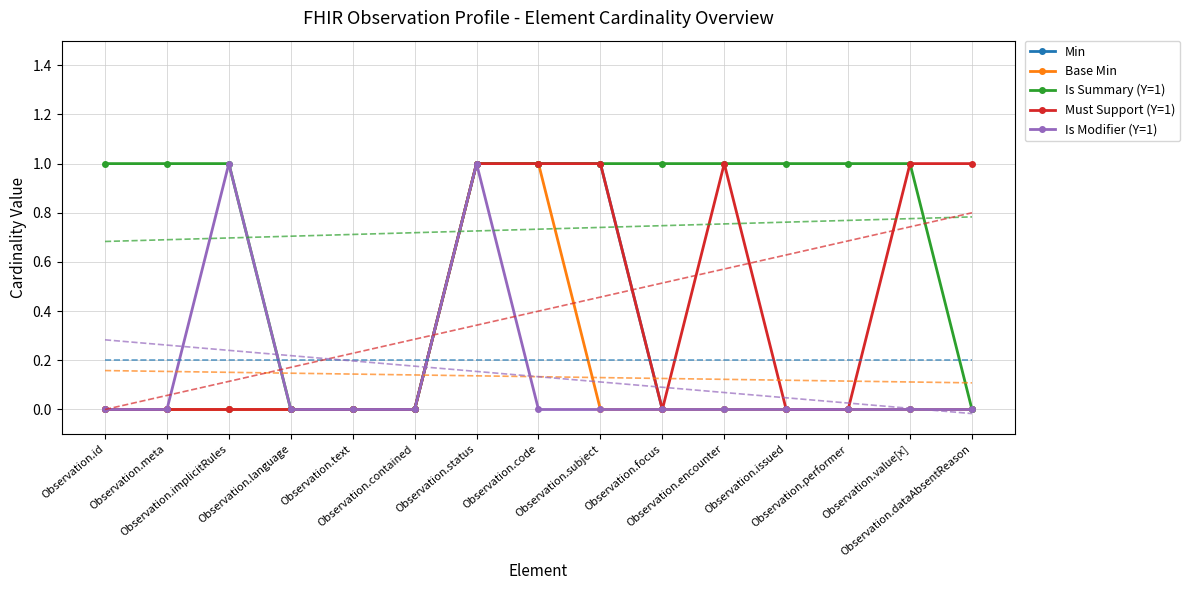

What is the difference between the maximum and second lowest values in the Is Modifier (Y=1) series?

1